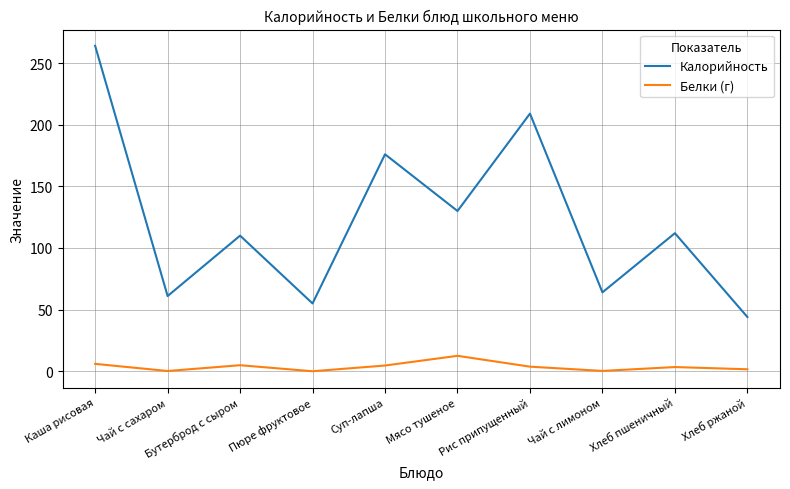

In Белки (г), how many points are higher than both neighbors (excluding endpoints)?

3